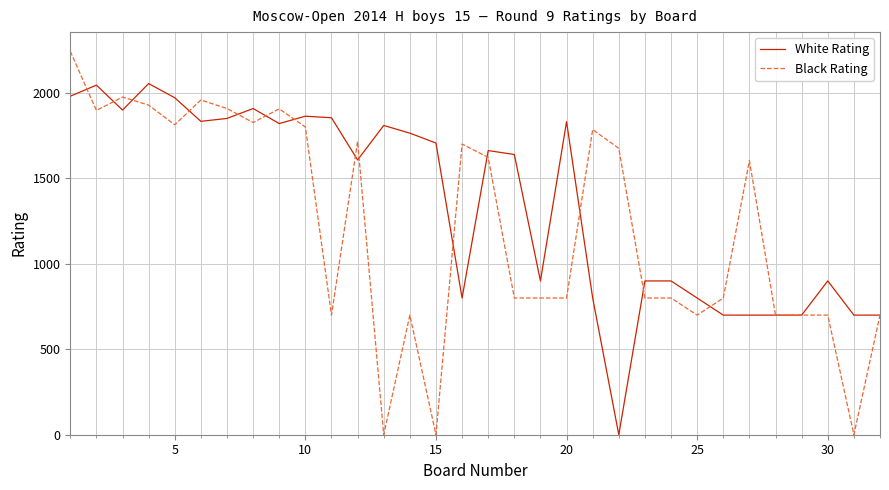

What is the maximum value for White Rating?

2055